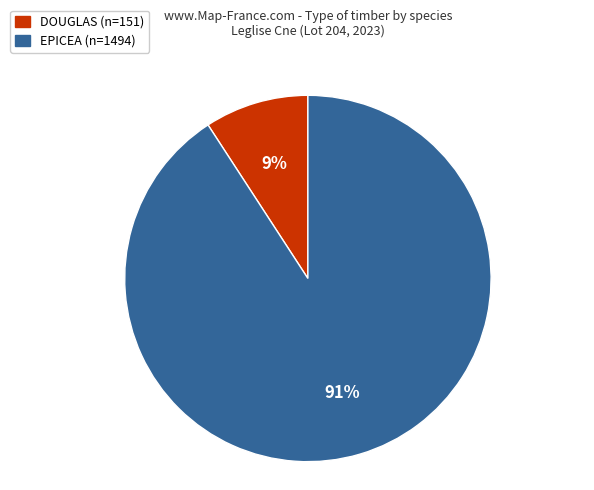

Does any single category account for the majority?

Yes